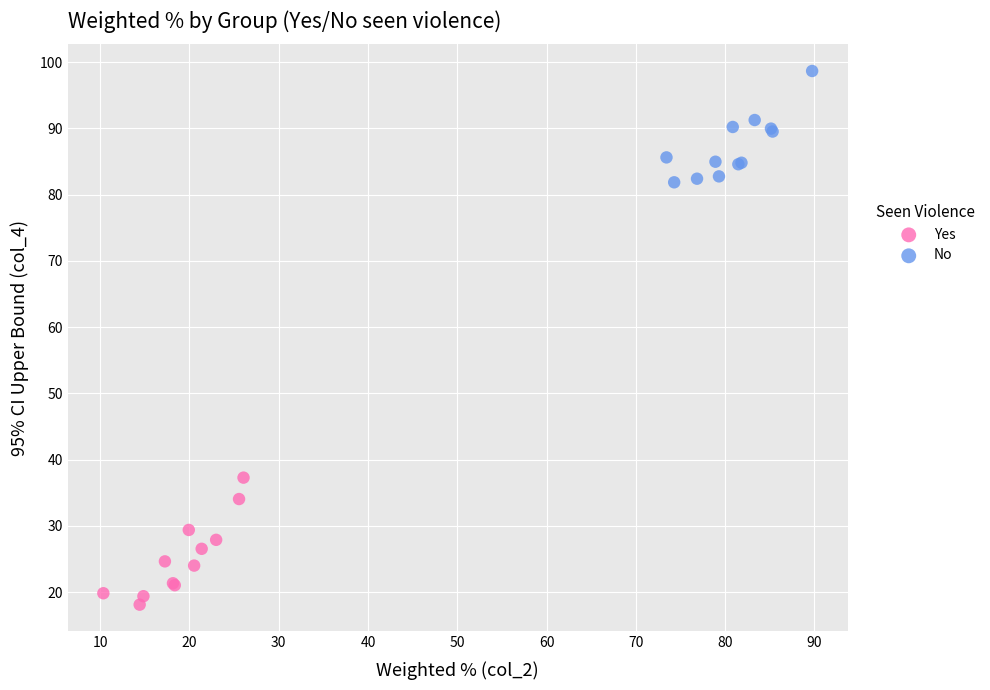

Which series reaches the maximum Y coordinate?

No